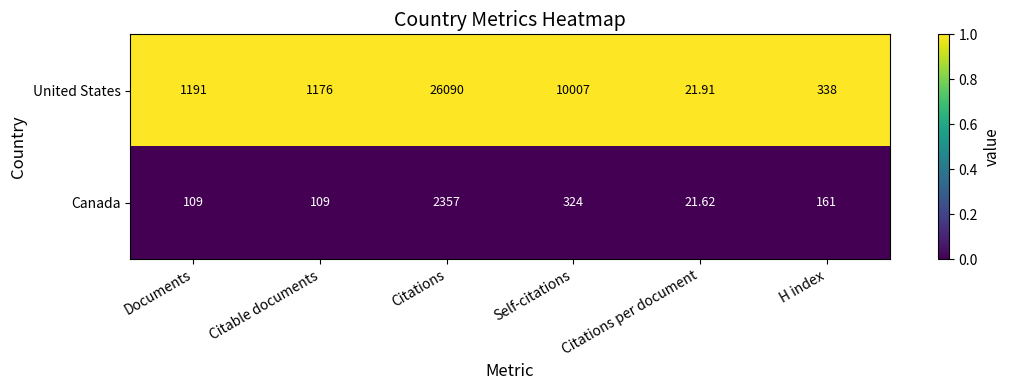

Where is Canada nearest to the value 1189?

Self-citations